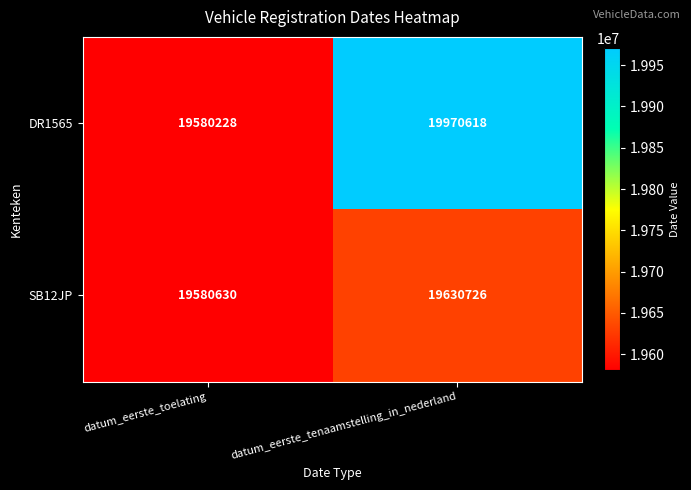

What is the sum of all SB12JP values?

39211356